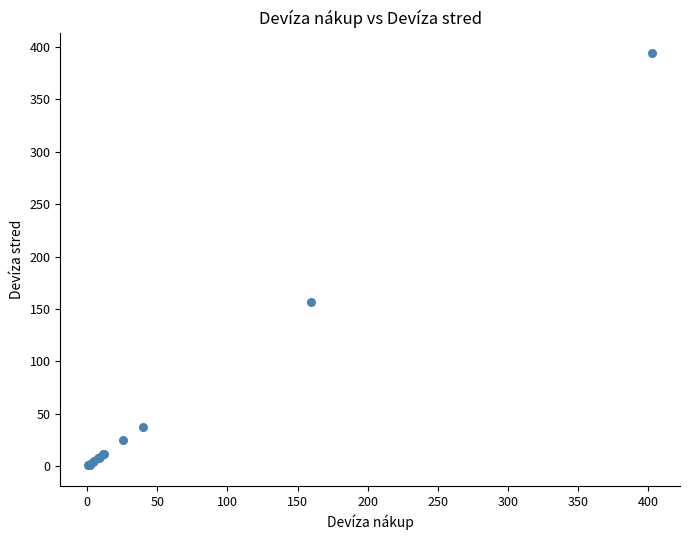

What Y value in the scatter plot is closest to 197?

156.2